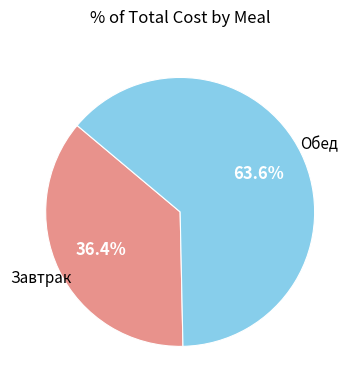

Is there a majority slice in this chart?

Yes